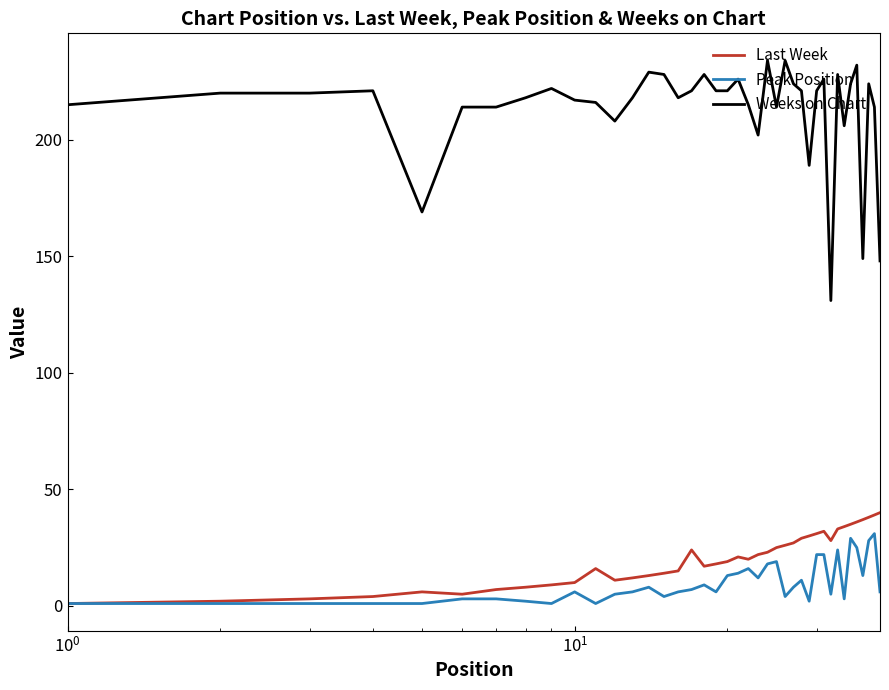

Which series has the largest total across all categories?

Weeks on Chart